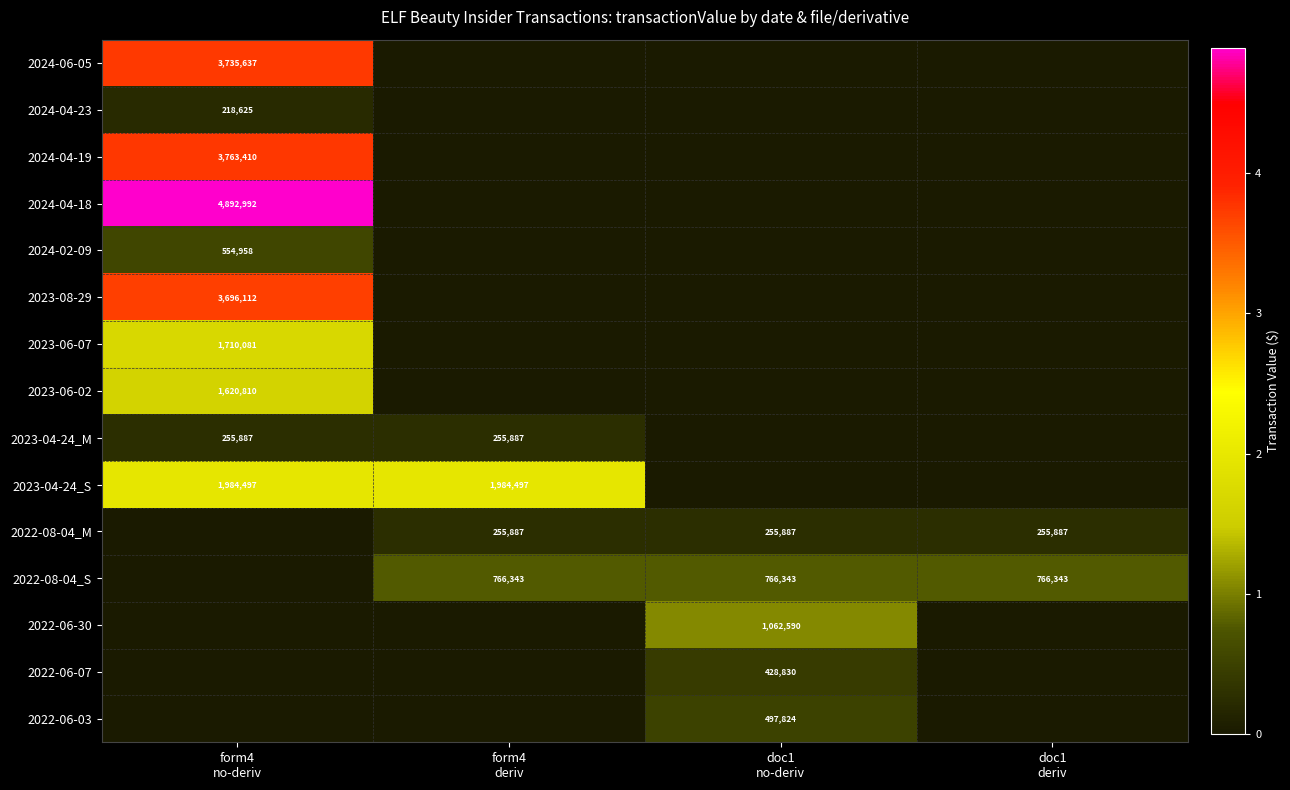

Is the value of 2023-08-29 at form4 no-deriv greater than the value of 2023-04-24_S at doc1 deriv?

Yes